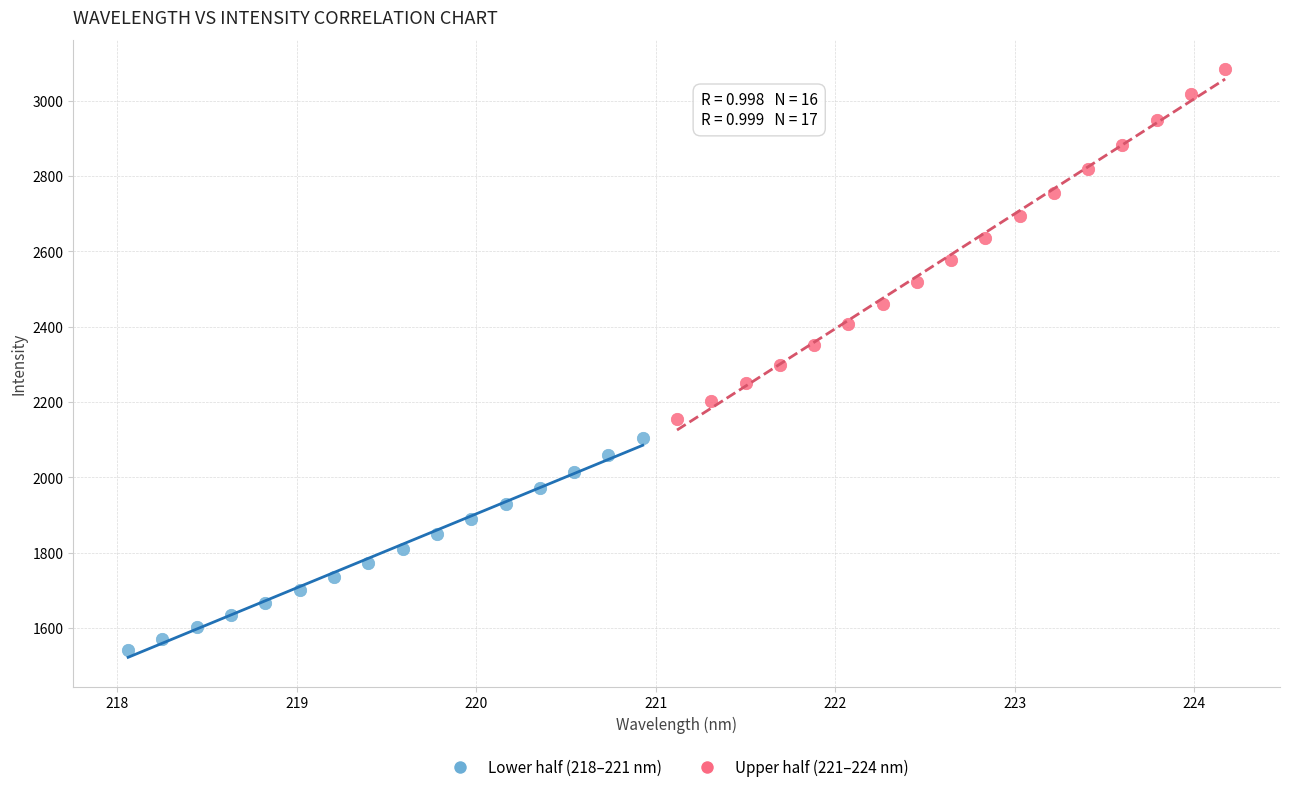

Which series contains the highest Y value?

Upper half (221–224 nm)